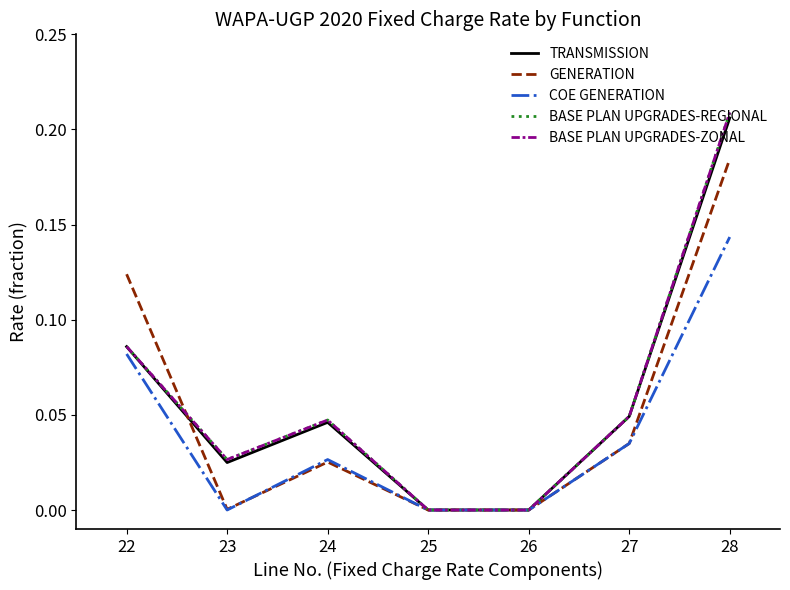

How many interior local peaks does the TRANSMISSION series have?

1